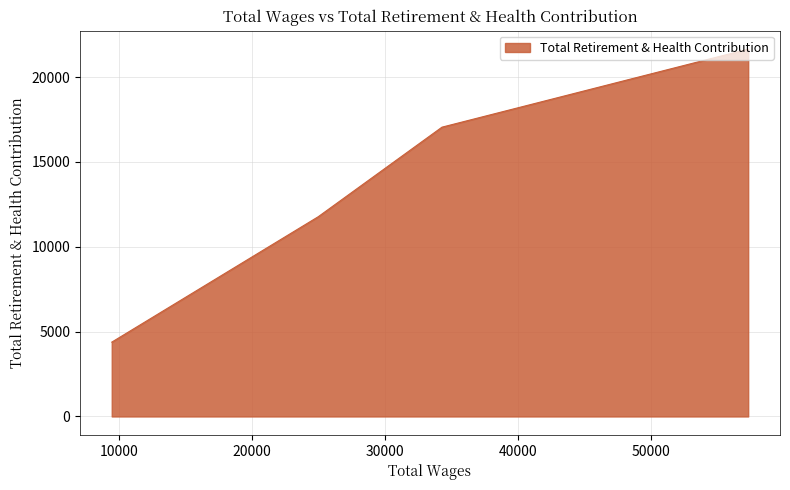

At which label is the value closest to 13015?

24988.0